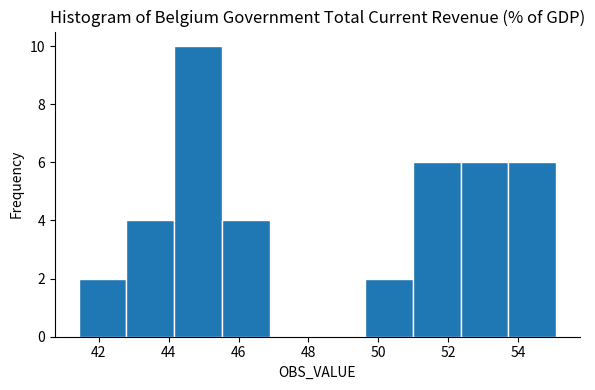

How tall is the bar that spans 49.6 to 51.0 on the x-axis? Neither the bar edges nor the heights are printed on the chart, so give them approximately, as read against the axes.

2